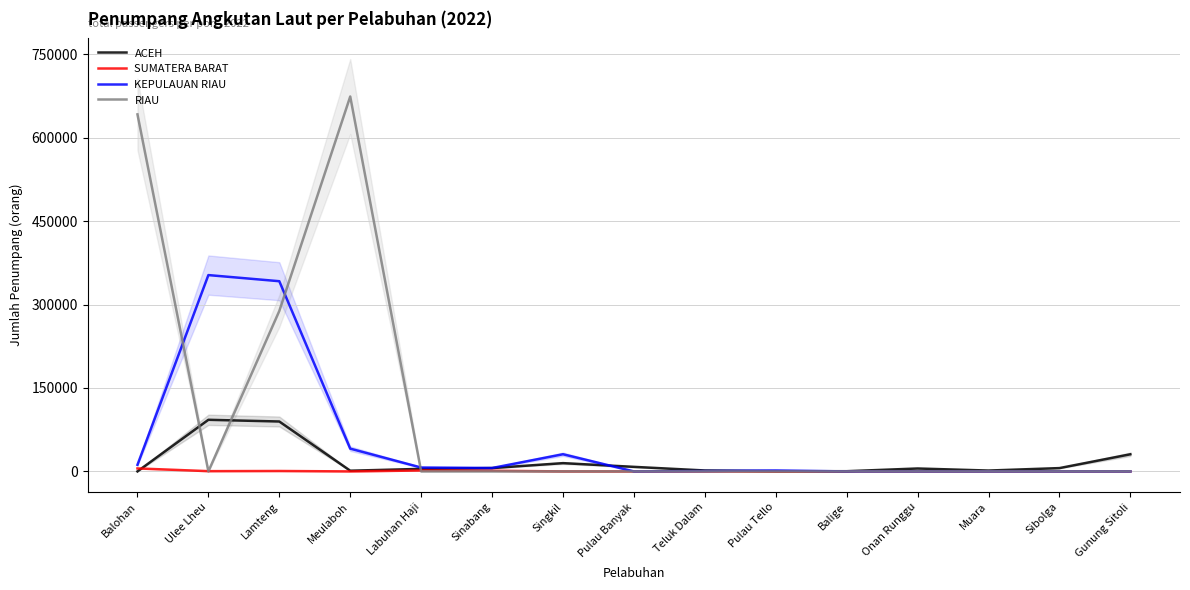

How many data points does each series have?

15